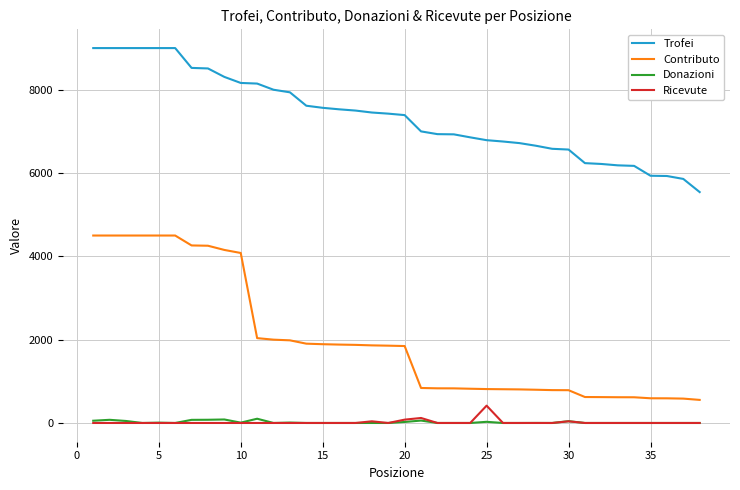

Which series has the largest range (max minus min)?

Contributo